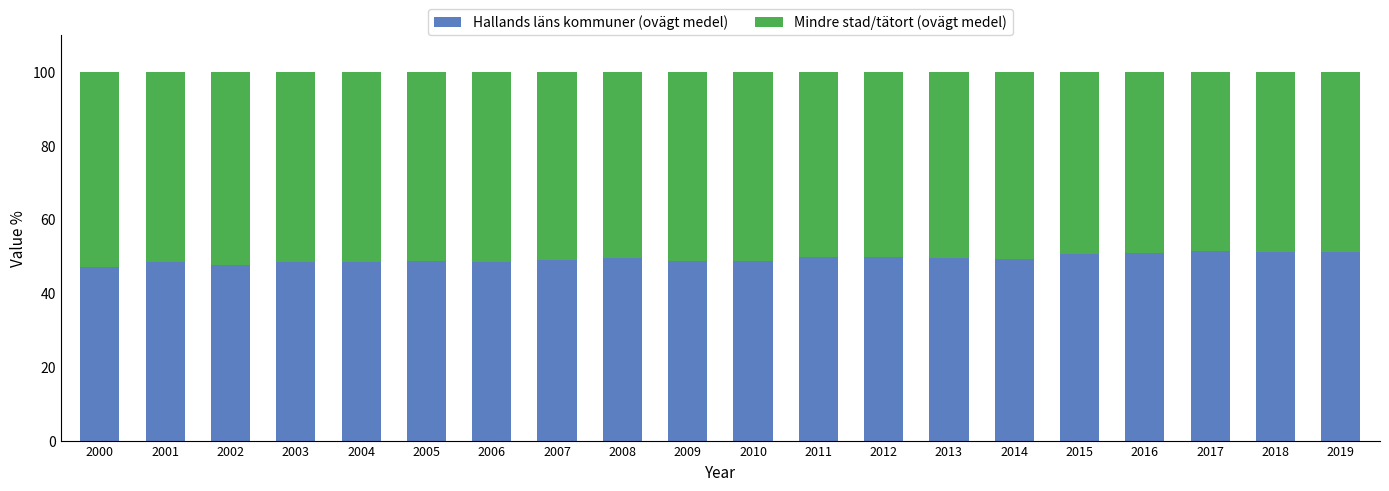

What is the total value across all series at 2007?

100.0